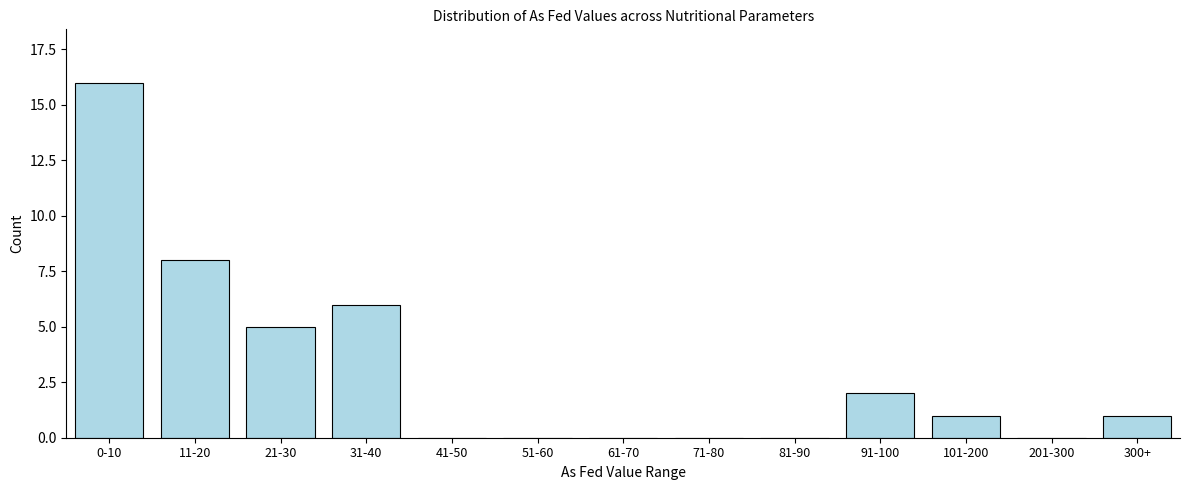

Reading left to right, transcribe all the data shown in this chart.

0-10=16	11-20=8	21-30=5	31-40=6	41-50=0	51-60=0	61-70=0	71-80=0	81-90=0	91-100=2	101-200=1	201-300=0	300+=1